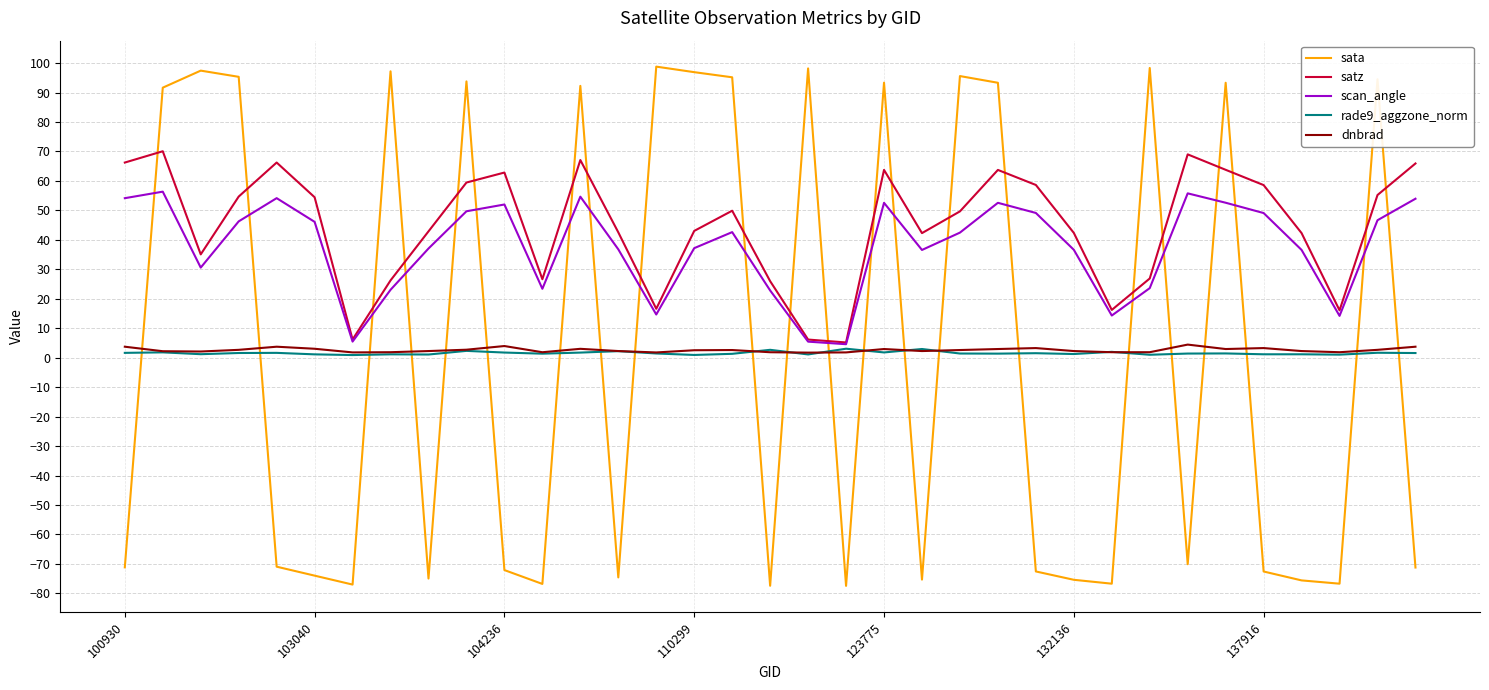

What is the sum of all satz values?

1561.9